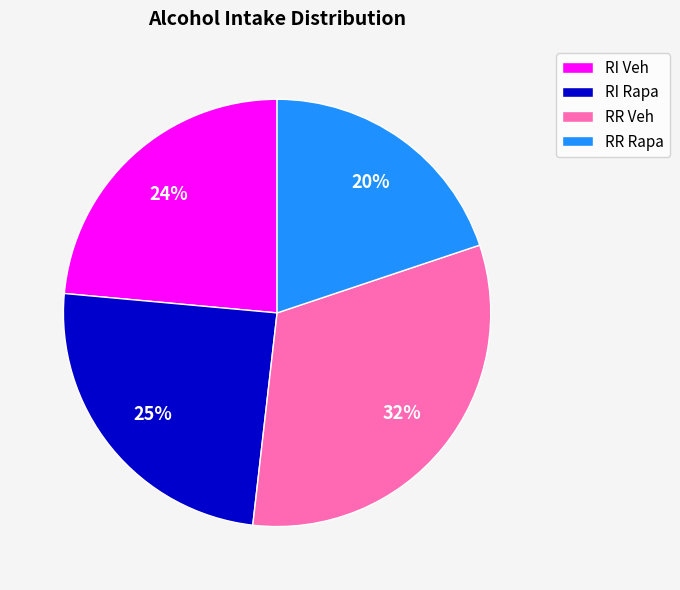

The RI Veh slice represents 32% of the pie. True or false?

False